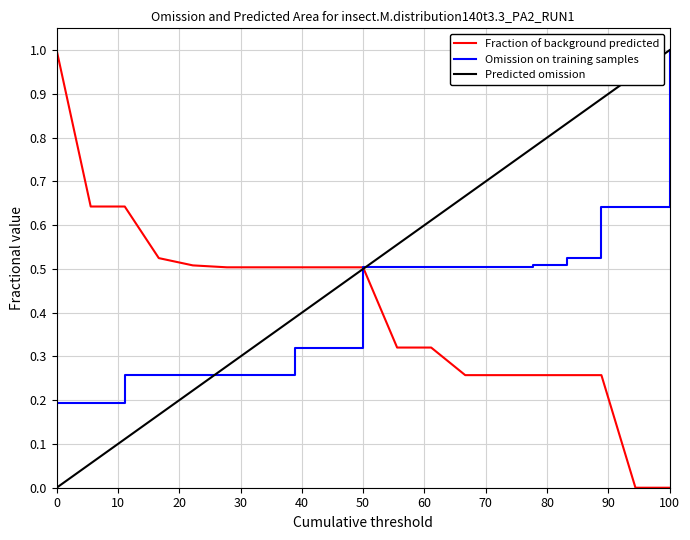

What is the highest value of the Fraction of background predicted series?

1.0